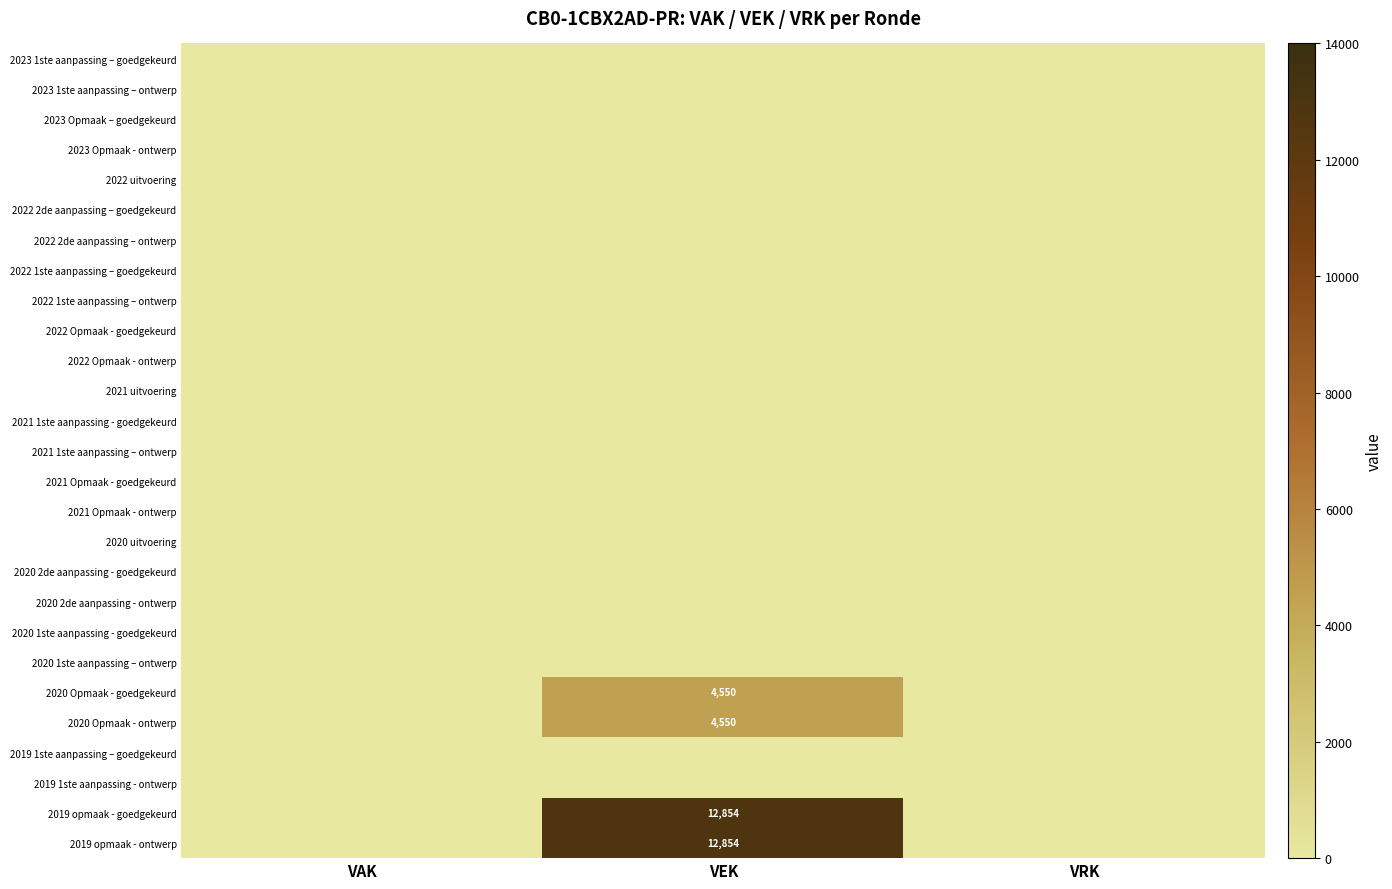

What is the maximum value for 2019 opmaak - goedgekeurd?

12854